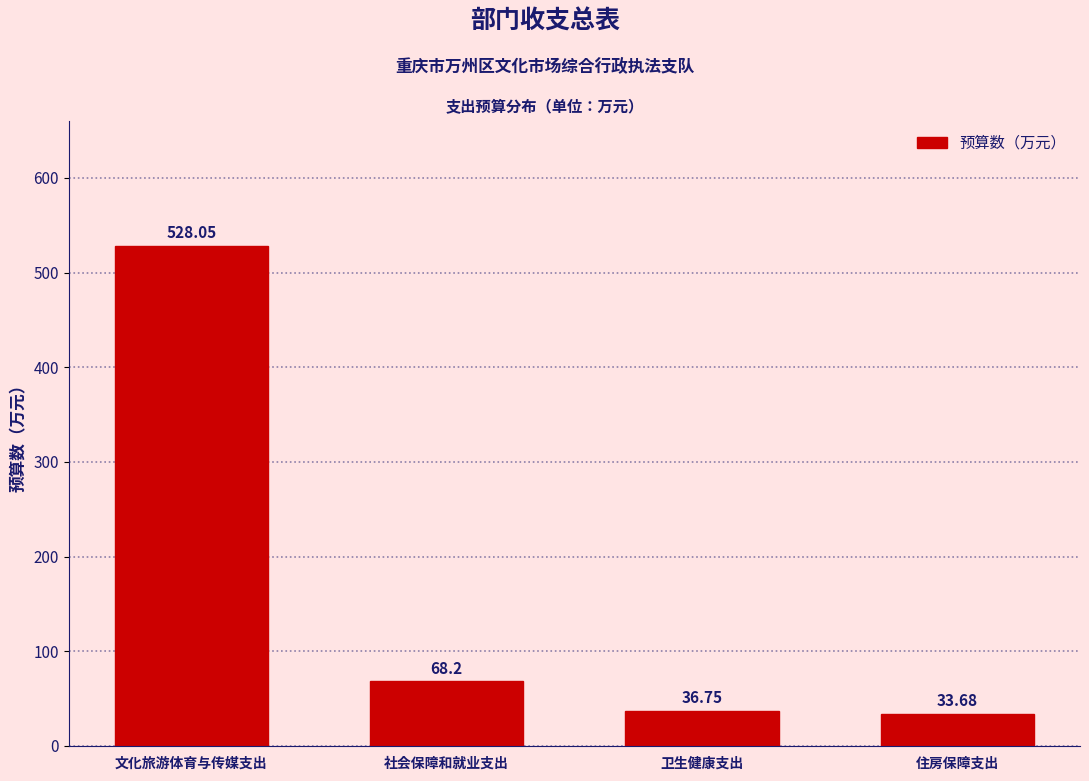

Rank the categories by value from highest to lowest.

文化旅游体育与传媒支出, 社会保障和就业支出, 卫生健康支出, 住房保障支出